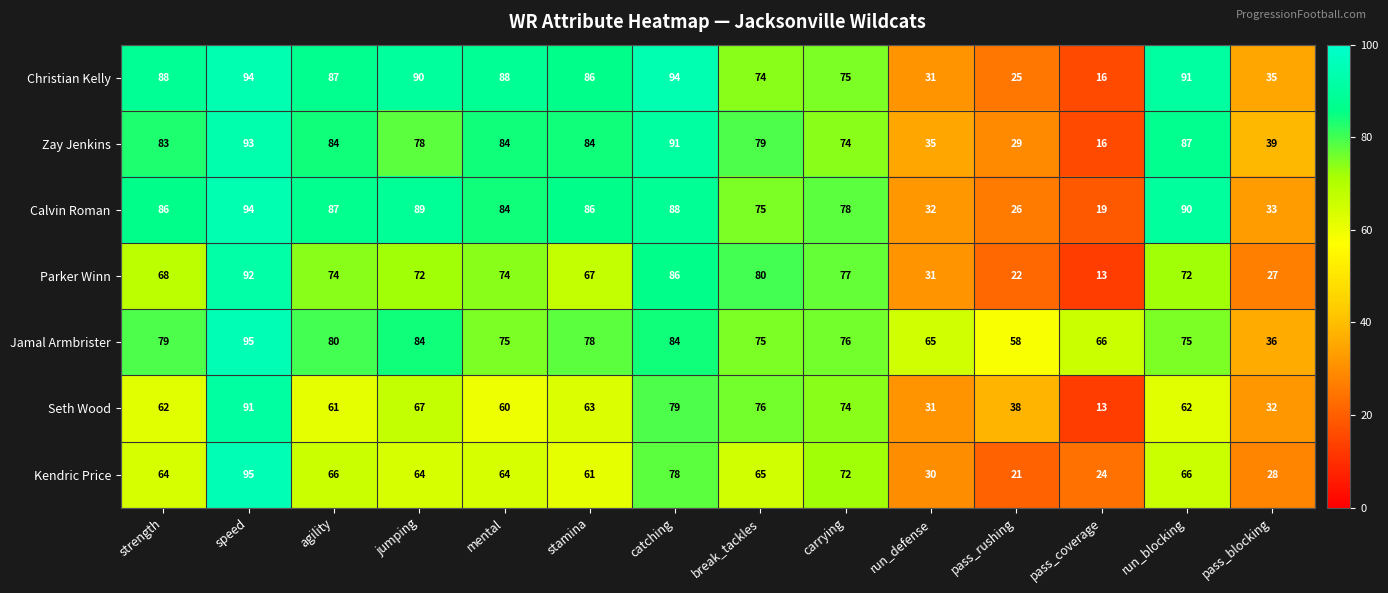

Where is Calvin Roman nearest to the value 56?

break_tackles